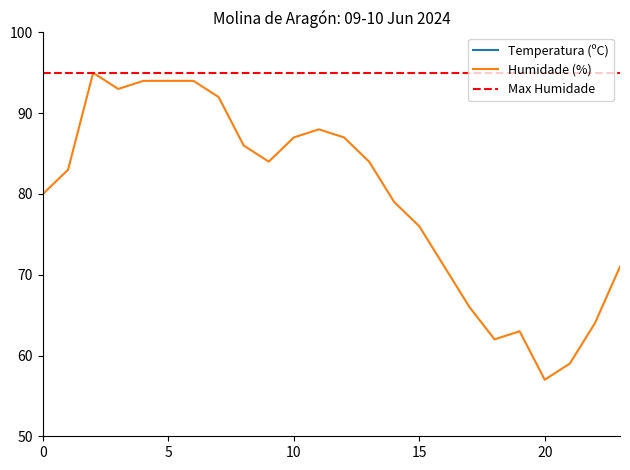

The Temperatura (ºC) series shows 22.5 at 13:00. True or false?

False